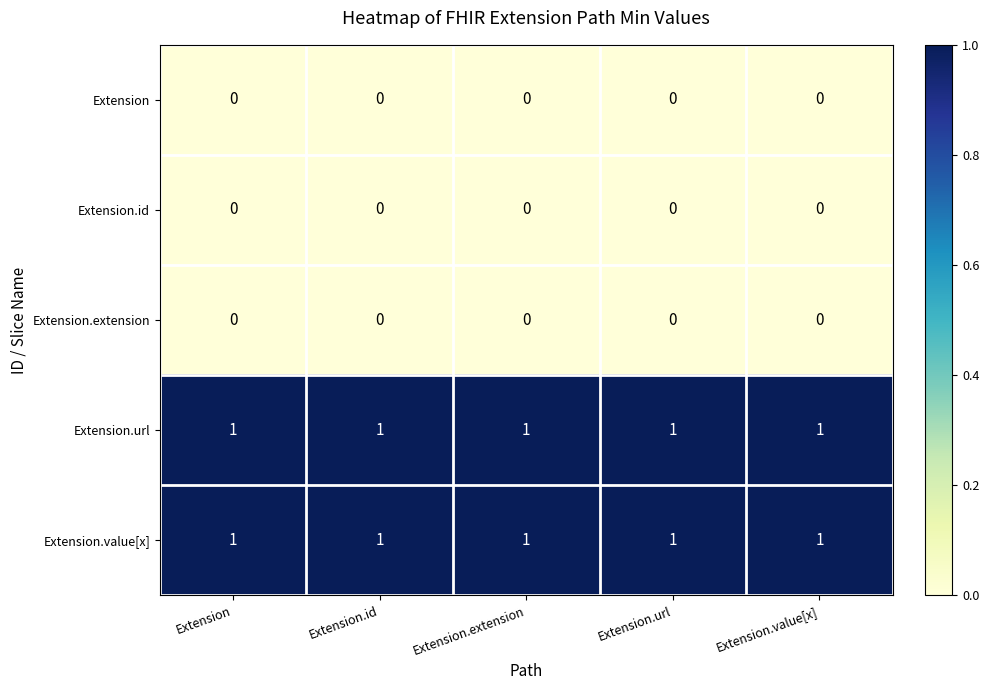

Is the value of Extension.value[x] at Extension.extension greater than the value of Extension.id at Extension.extension?

Yes